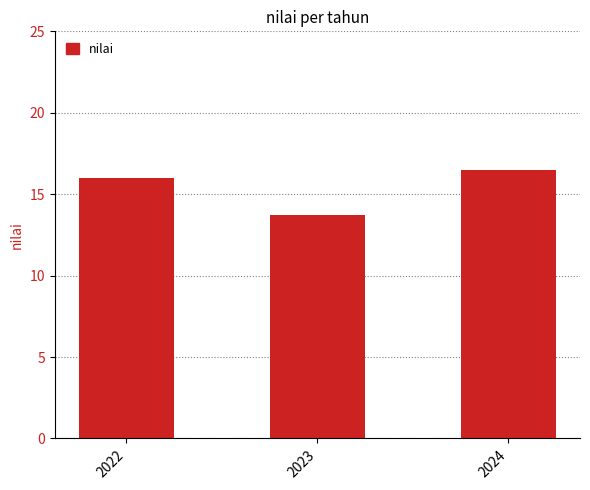

Reading left to right, extract all data points from this chart.

2022=16.0	2023=13.7	2024=16.5